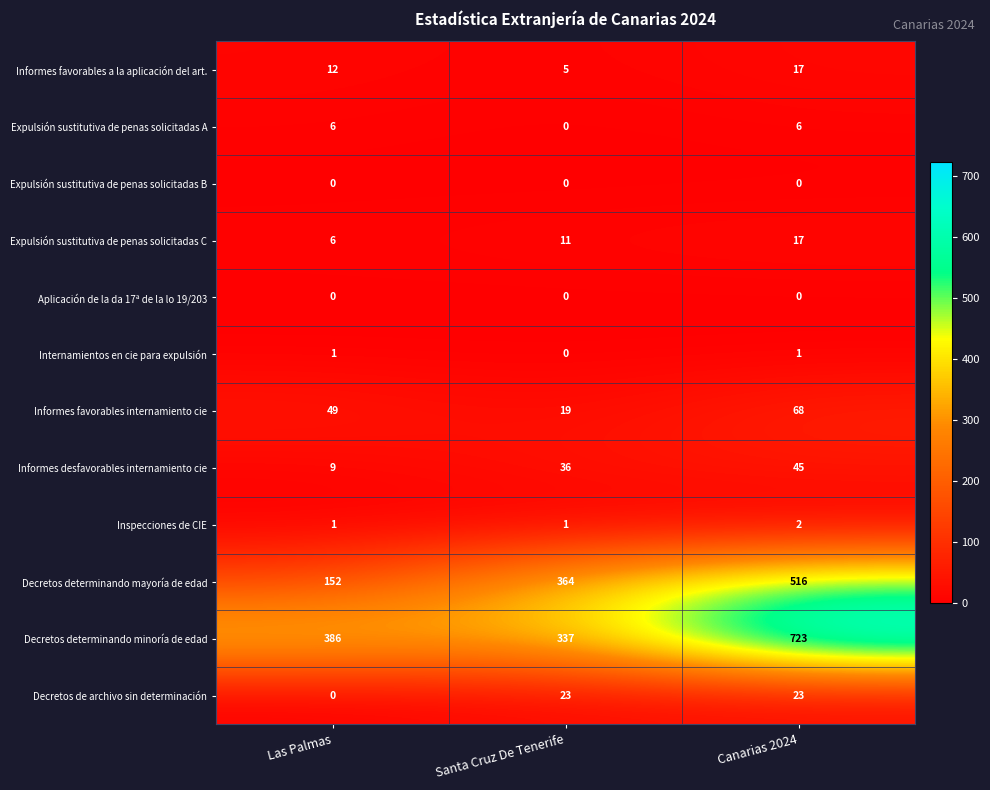

What is the difference between the maximum and minimum values in the Decretos determinando minoría de edad series?

386